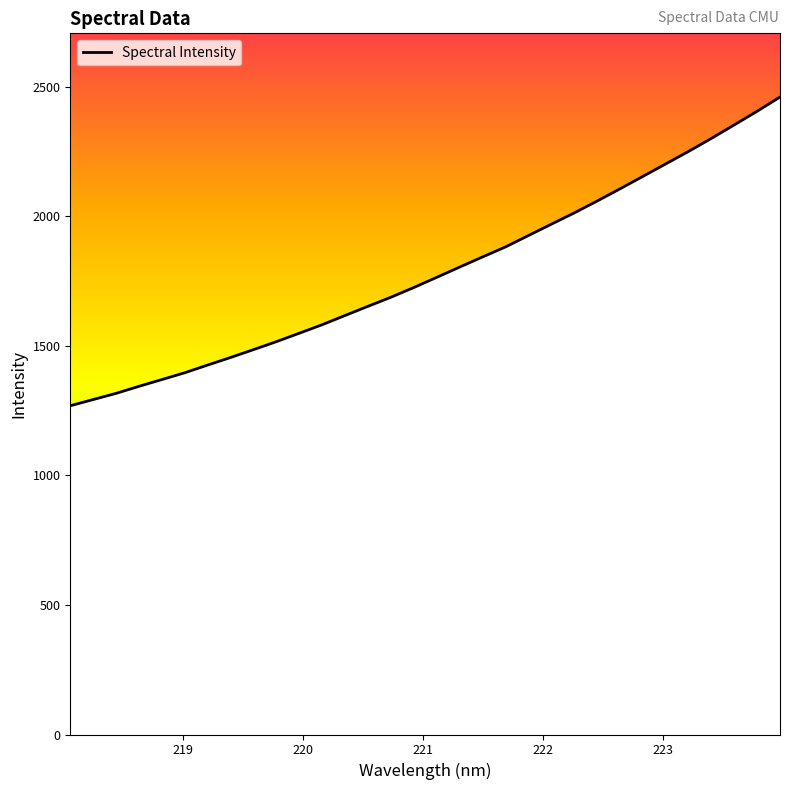

What is the minimum value shown in the chart?

1268.7